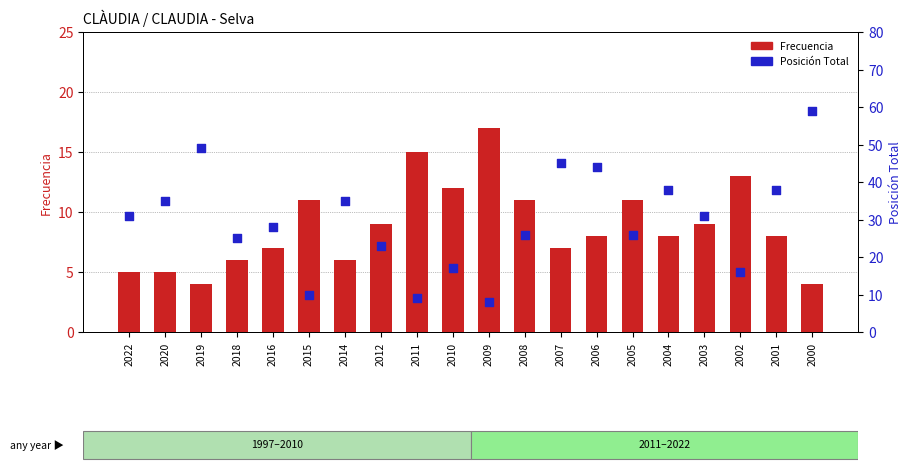

Which series contains the lowest Y value?

Frecuencia